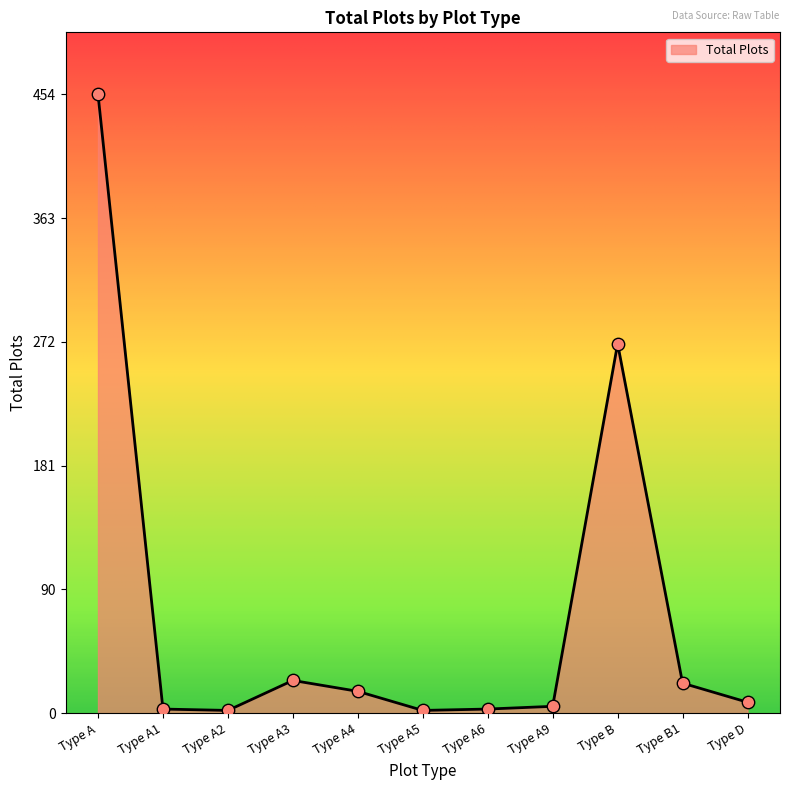

Between Type B1 and Type D, which is larger?

Type B1